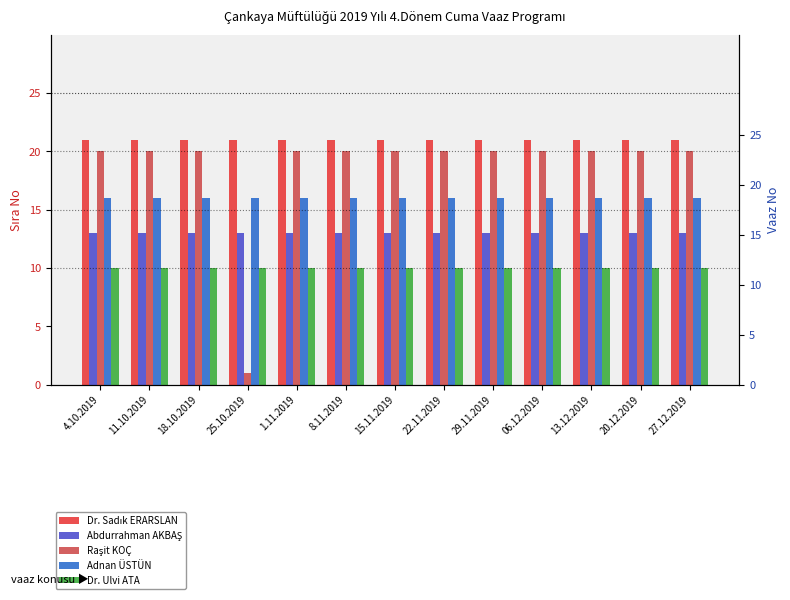

The Raşit KOÇ series shows 20 at 29.11.2019. True or false?

True